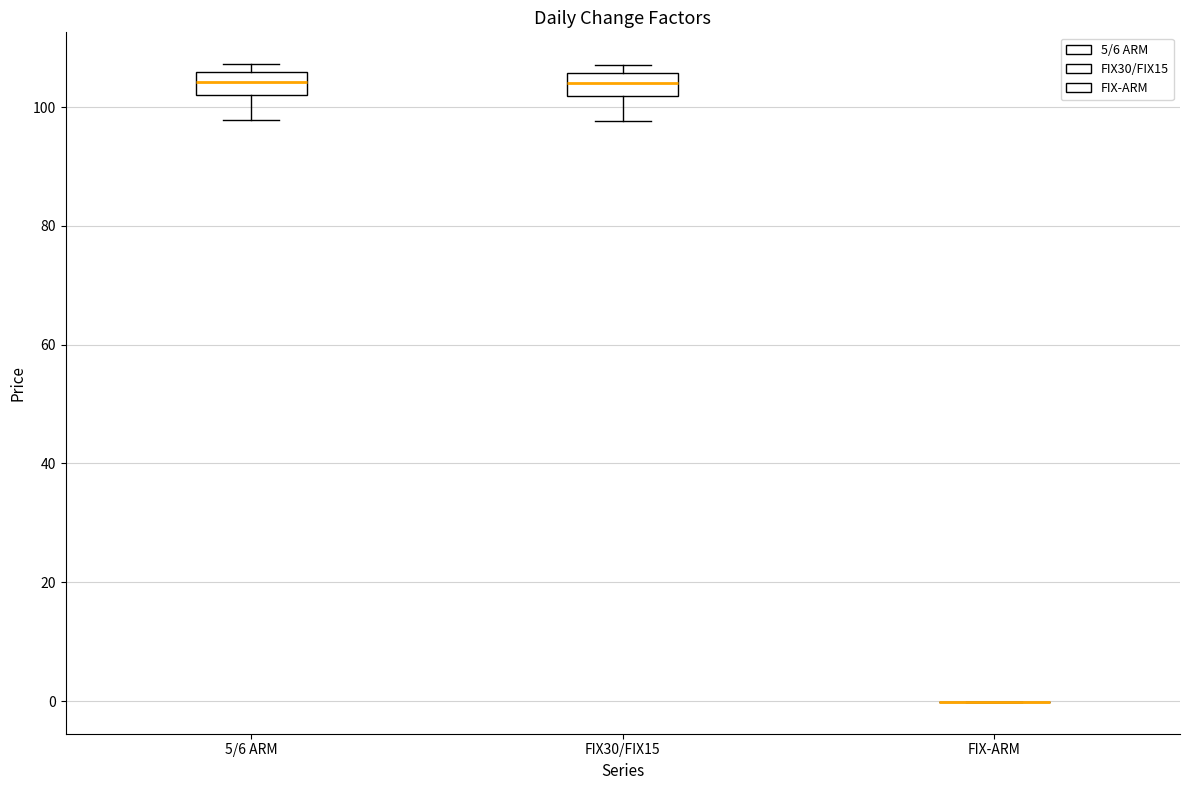

Reading left to right, transcribe this box plot: for each box, give where its median line is, the range the box spans, and where its two whiskers end, as read against the y-axis. The values are not printed on the chart, so give them approximately, as read against the axis.

5/6 ARM: median 104, box 102 to 106, whiskers 98 to 108
FIX30/FIX15: median 104, box 102 to 106, whiskers 98 to 108
FIX-ARM: box collapsed to a line at 0, whiskers 0 to 0